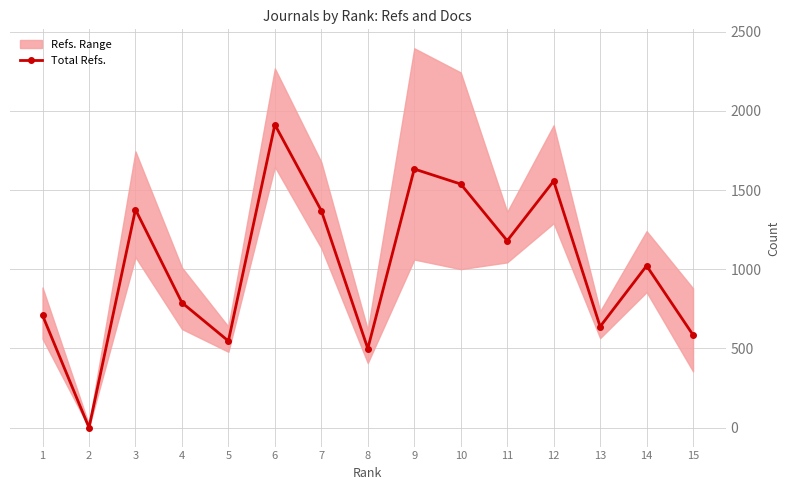

Rank the categories by value from lowest to highest.

2, 8, 5, 15, 13, 1, 4, 14, 11, 7, 3, 10, 12, 9, 6